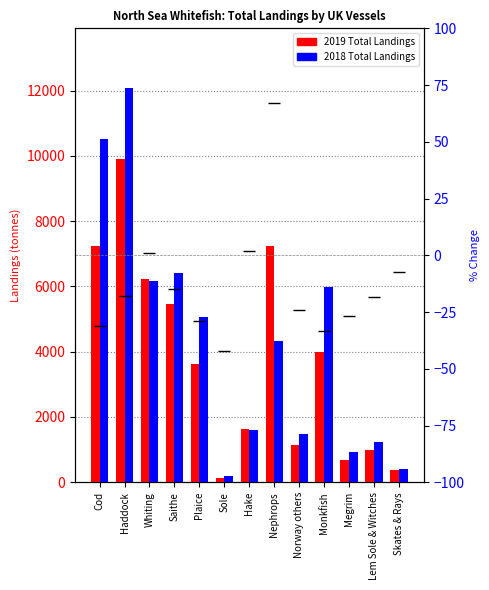

At which label does % change first exceed -18?

Whiting